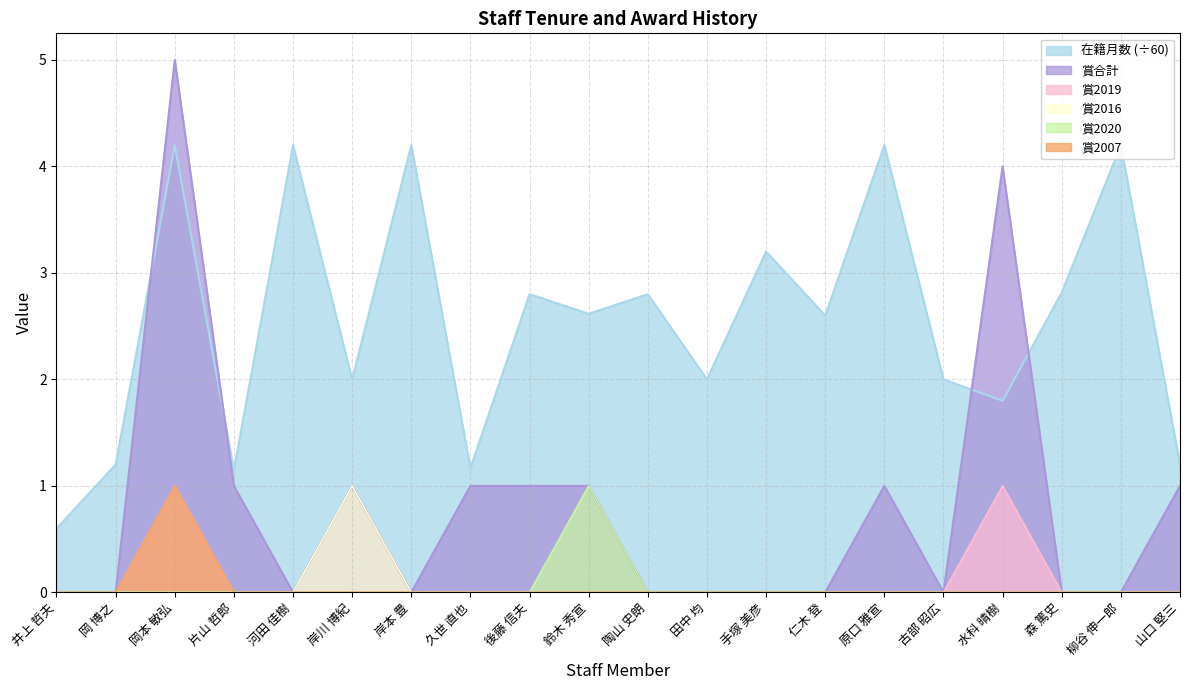

Reading right to left, extract all data points from this chart.

在籍月数: 山口 堅三=1.2	柳谷 伸一郎=4.2	森 篤史=2.8	水科 晴樹=1.8	古部 昭広=2.0	原口 雅宣=4.2	仁木 登=2.6	手塚 美彦=3.2	田中 均=2.0	陶山 史朗=2.8	鈴木 秀宣=2.6	後藤 信夫=2.8	久世 直也=1.2	岸本 豊=4.2	岸川 博紀=2.0	河田 佳樹=4.2	片山 哲郎=1.1	岡本 敏弘=4.2	岡 博之=1.2	井上 哲夫=0.6
賞合計: 山口 堅三=1.0	柳谷 伸一郎=0.0	森 篤史=0.0	水科 晴樹=4.0	古部 昭広=0.0	原口 雅宣=1.0	仁木 登=0.0	手塚 美彦=0.0	田中 均=0.0	陶山 史朗=0.0	鈴木 秀宣=1.0	後藤 信夫=1.0	久世 直也=1.0	岸本 豊=0.0	岸川 博紀=1.0	河田 佳樹=0.0	片山 哲郎=1.0	岡本 敏弘=5.0	岡 博之=0.0	井上 哲夫=0.0
賞2019: 山口 堅三=0.0	柳谷 伸一郎=0.0	森 篤史=0.0	水科 晴樹=1.0	古部 昭広=0.0	原口 雅宣=0.0	仁木 登=0.0	手塚 美彦=0.0	田中 均=0.0	陶山 史朗=0.0	鈴木 秀宣=0.0	後藤 信夫=0.0	久世 直也=0.0	岸本 豊=0.0	岸川 博紀=0.0	河田 佳樹=0.0	片山 哲郎=0.0	岡本 敏弘=1.0	岡 博之=0.0	井上 哲夫=0.0
賞2016: 山口 堅三=0.0	柳谷 伸一郎=0.0	森 篤史=0.0	水科 晴樹=0.0	古部 昭広=0.0	原口 雅宣=0.0	仁木 登=0.0	手塚 美彦=0.0	田中 均=0.0	陶山 史朗=0.0	鈴木 秀宣=0.0	後藤 信夫=0.0	久世 直也=0.0	岸本 豊=0.0	岸川 博紀=1.0	河田 佳樹=0.0	片山 哲郎=0.0	岡本 敏弘=0.0	岡 博之=0.0	井上 哲夫=0.0
賞2020: 山口 堅三=0.0	柳谷 伸一郎=0.0	森 篤史=0.0	水科 晴樹=0.0	古部 昭広=0.0	原口 雅宣=0.0	仁木 登=0.0	手塚 美彦=0.0	田中 均=0.0	陶山 史朗=0.0	鈴木 秀宣=1.0	後藤 信夫=0.0	久世 直也=0.0	岸本 豊=0.0	岸川 博紀=0.0	河田 佳樹=0.0	片山 哲郎=0.0	岡本 敏弘=0.0	岡 博之=0.0	井上 哲夫=0.0
賞2007: 山口 堅三=0.0	柳谷 伸一郎=0.0	森 篤史=0.0	水科 晴樹=0.0	古部 昭広=0.0	原口 雅宣=0.0	仁木 登=0.0	手塚 美彦=0.0	田中 均=0.0	陶山 史朗=0.0	鈴木 秀宣=0.0	後藤 信夫=0.0	久世 直也=0.0	岸本 豊=0.0	岸川 博紀=0.0	河田 佳樹=0.0	片山 哲郎=0.0	岡本 敏弘=1.0	岡 博之=0.0	井上 哲夫=0.0